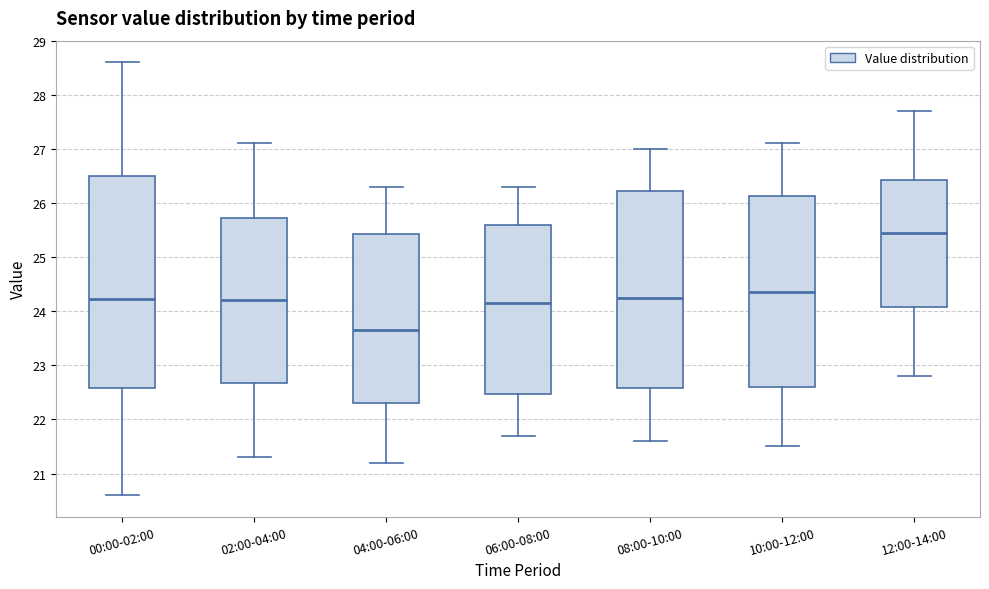

Reading left to right, read every box against the y-axis: the position of its median line, the range the box covers, and the ends of its whiskers. The values are not printed on the chart, so give them approximately, as read against the axis.

00:00-02:00: median 24.2, box 22.6 to 26.5, whiskers 20.6 to 28.6
02:00-04:00: median 24.2, box 22.7 to 25.7, whiskers 21.3 to 27.1
04:00-06:00: median 23.7, box 22.3 to 25.4, whiskers 21.2 to 26.3
06:00-08:00: median 24.2, box 22.5 to 25.6, whiskers 21.7 to 26.3
08:00-10:00: median 24.3, box 22.6 to 26.2, whiskers 21.6 to 27.0
10:00-12:00: median 24.4, box 22.6 to 26.1, whiskers 21.5 to 27.1
12:00-14:00: median 25.5, box 24.1 to 26.4, whiskers 22.8 to 27.7